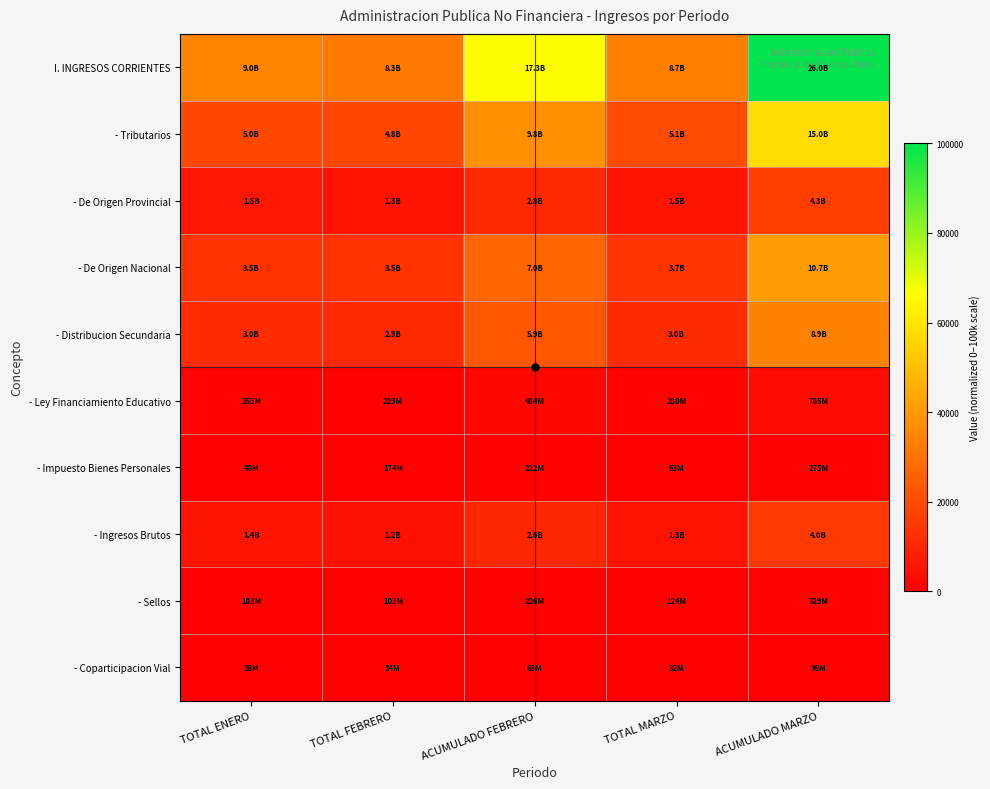

Which has a higher value, TOTAL FEBRERO or TOTAL ENERO?

TOTAL ENERO